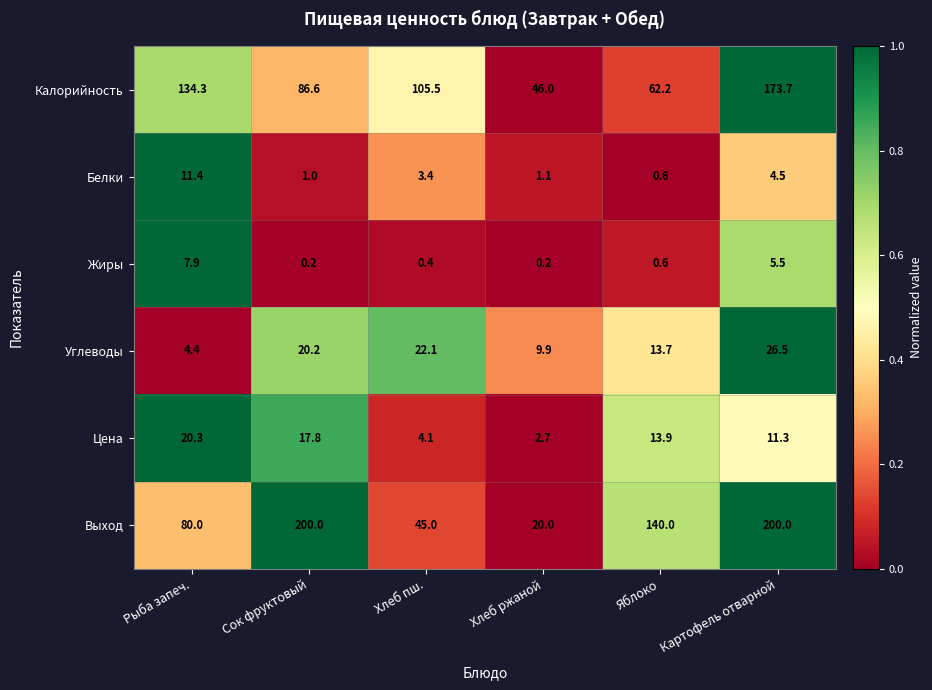

What is the difference between the Белки values at Хлеб ржаной and Картофель отварной?

3.4